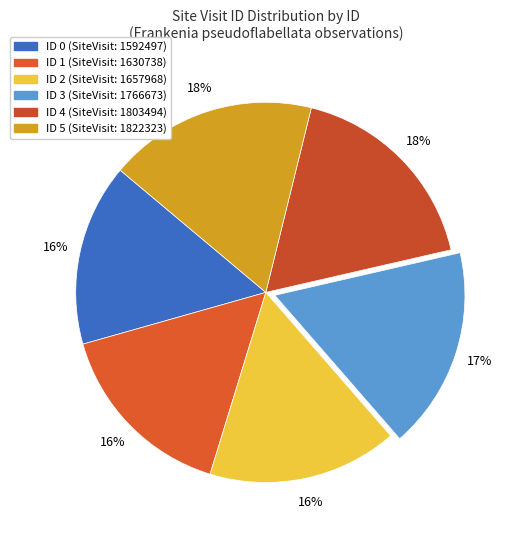

How many slices are in this pie chart?

6